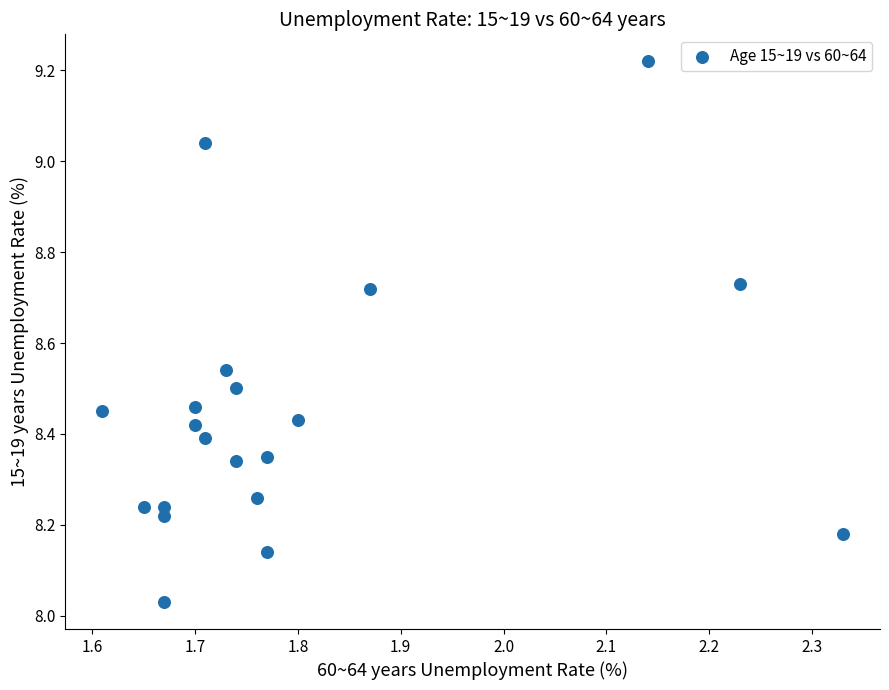

What is the range of X values (max minus min)?

0.7